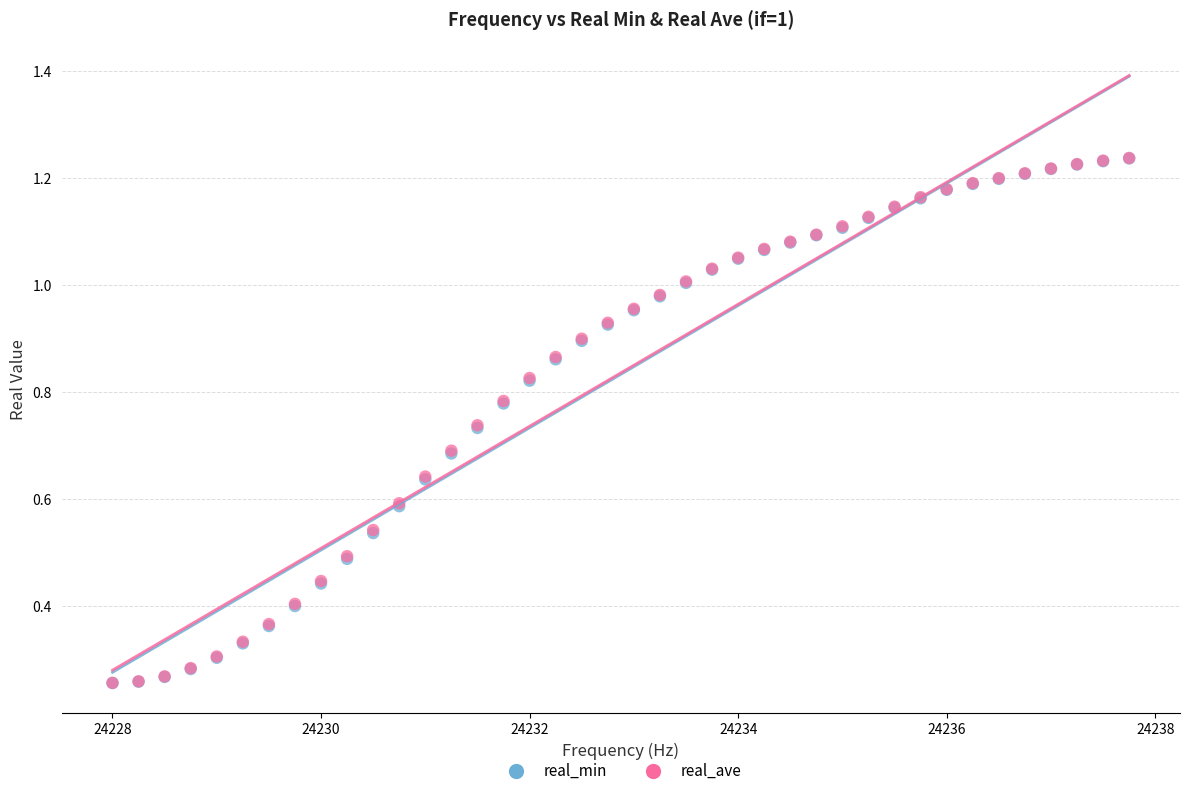

What are all the series names shown in the legend?

real_min, real_ave